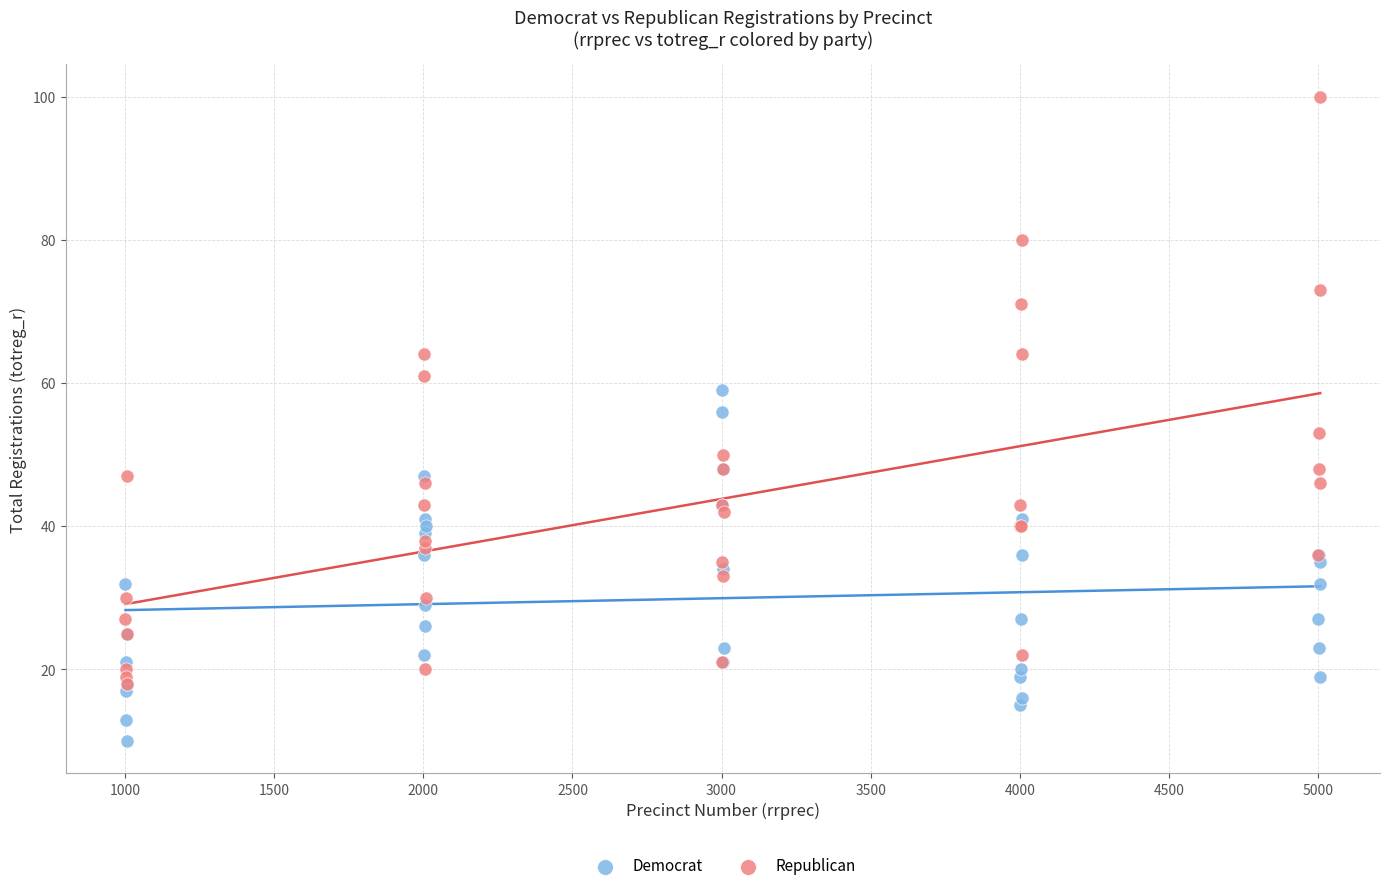

Which series has the widest spread of Y values?

Republican